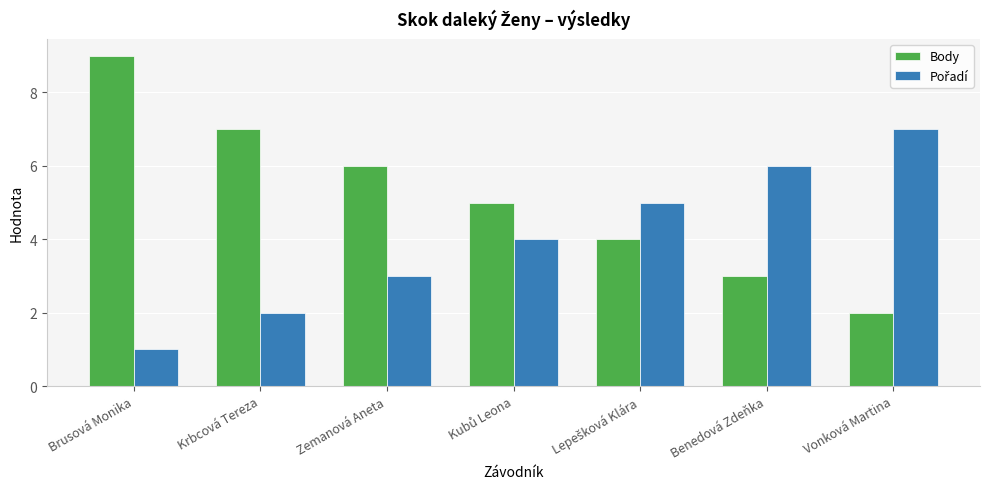

What is the sum of all Body values?

36